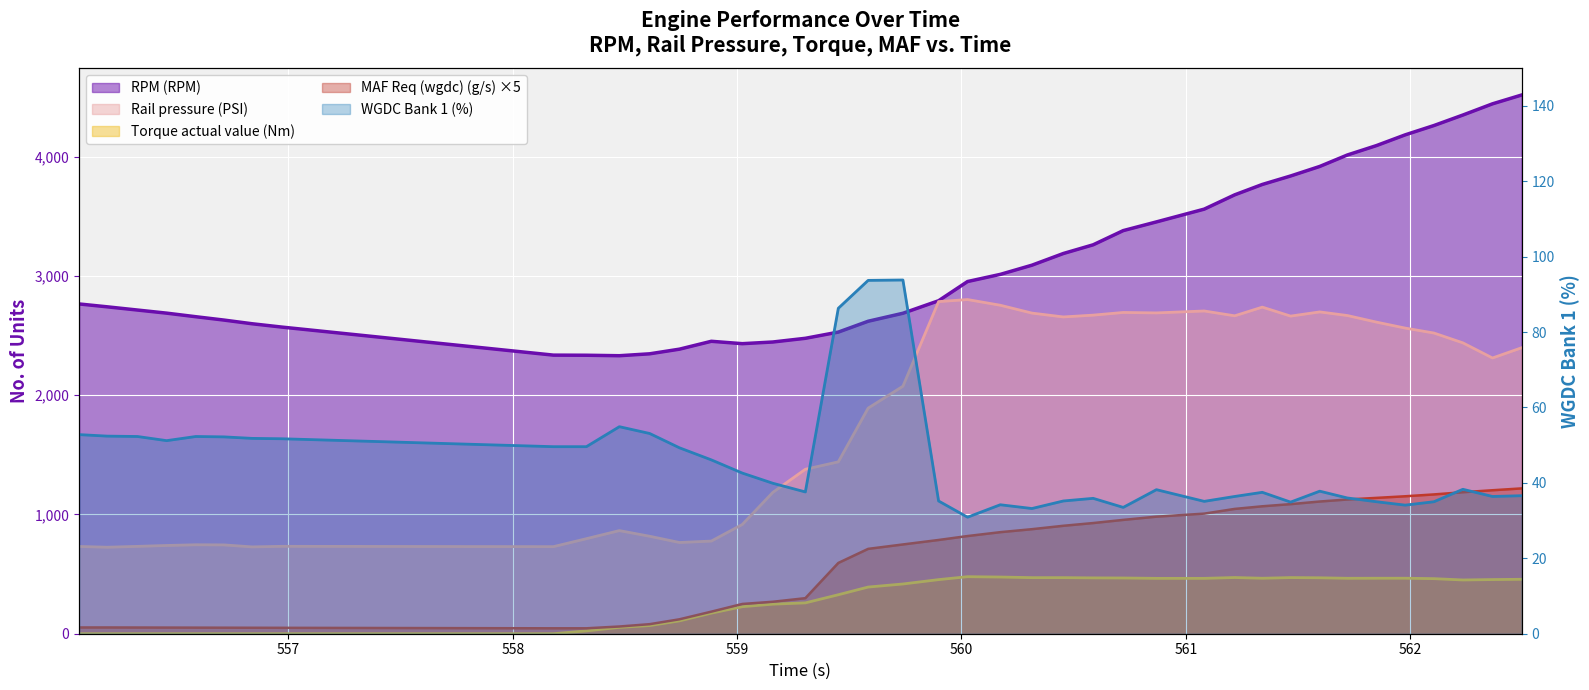

Rank the categories by WGDC Bank 1 (%) value from highest to lowest.

559.739, 559.584, 559.451, 558.475, 558.61, 556.067, 556.192, 556.327, 556.587, 556.712, 556.838, 556.971, 556.457, 558.181, 558.328, 558.743, 558.885, 559.023, 559.159, 562.235, 560.869, 561.597, 559.304, 561.341, 562.497, 561.218, 562.367, 561.72, 560.587, 559.898, 560.454, 561.082, 561.85, 562.106, 561.467, 560.173, 561.978, 560.721, 560.314, 560.027